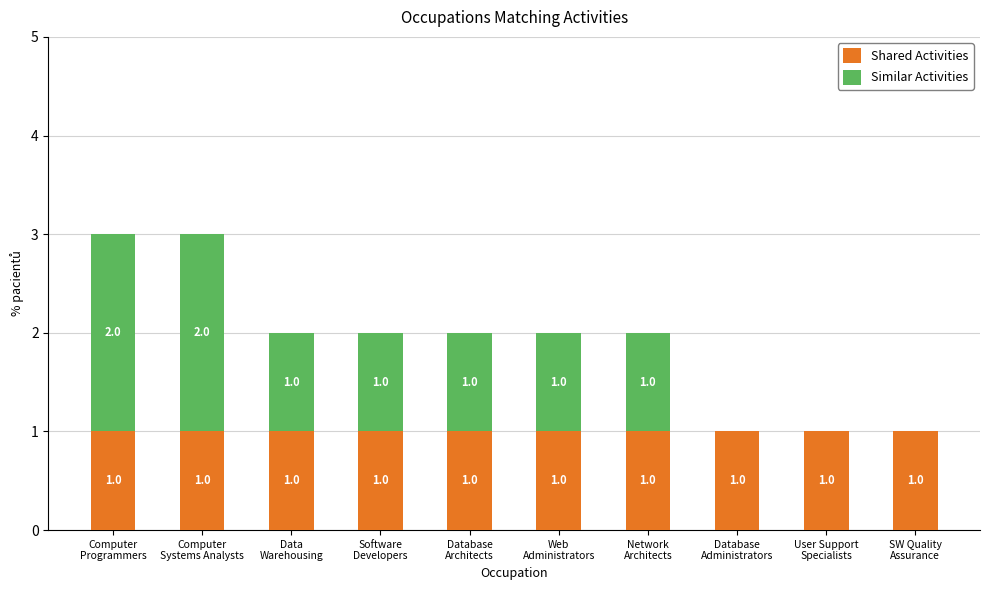

What is the sum of all Shared Activities values?

10